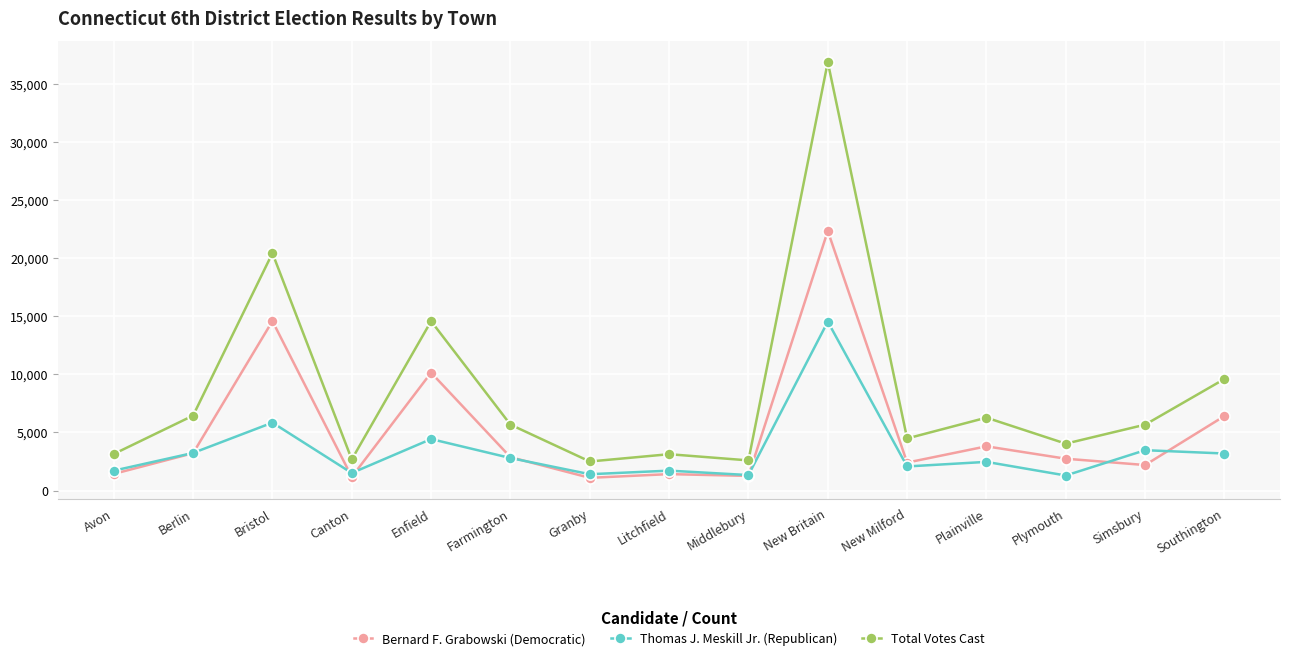

What is the smallest value displayed?

1096